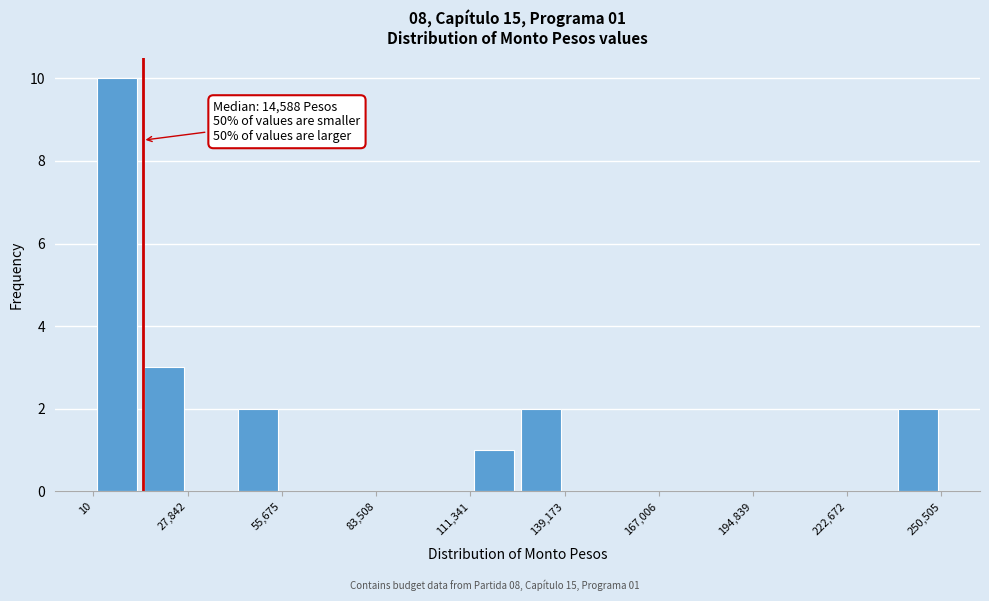

Around what value on the x-axis is the tallest bar? Give the approximate position of its centre, as read against the axis.

5000